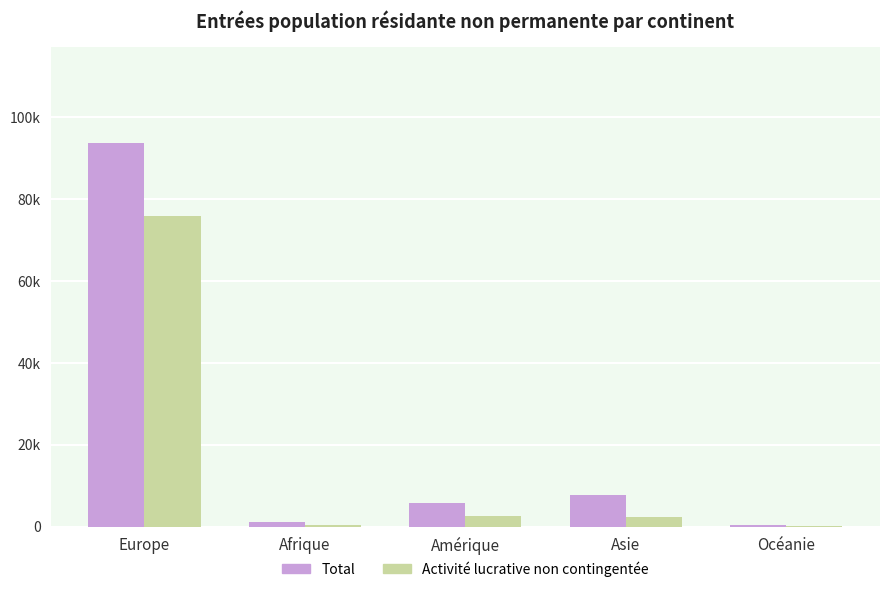

At which label does Total first exceed 5734?

Europe